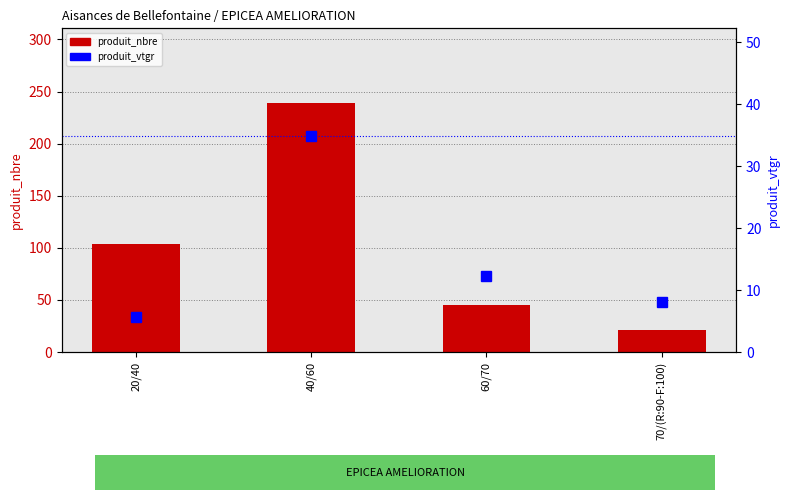

The value of produit_nbre at 70/(R:90-F:100) is 7.8. True or false?

False